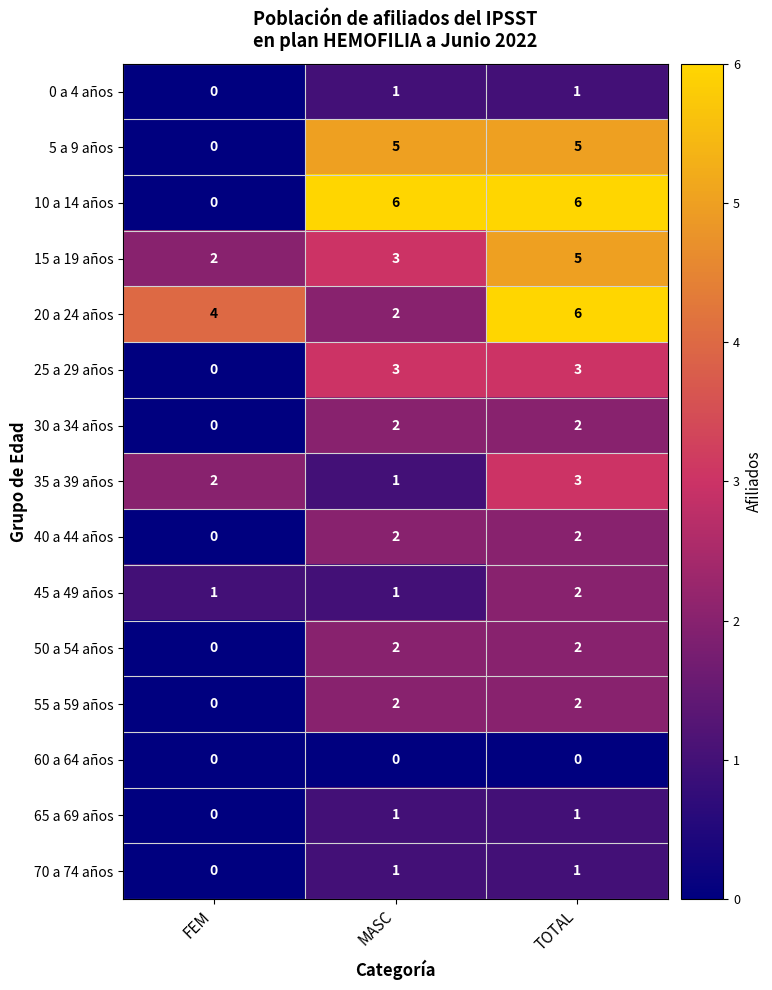

The 15 a 19 años series shows 5 at MASC. True or false?

False